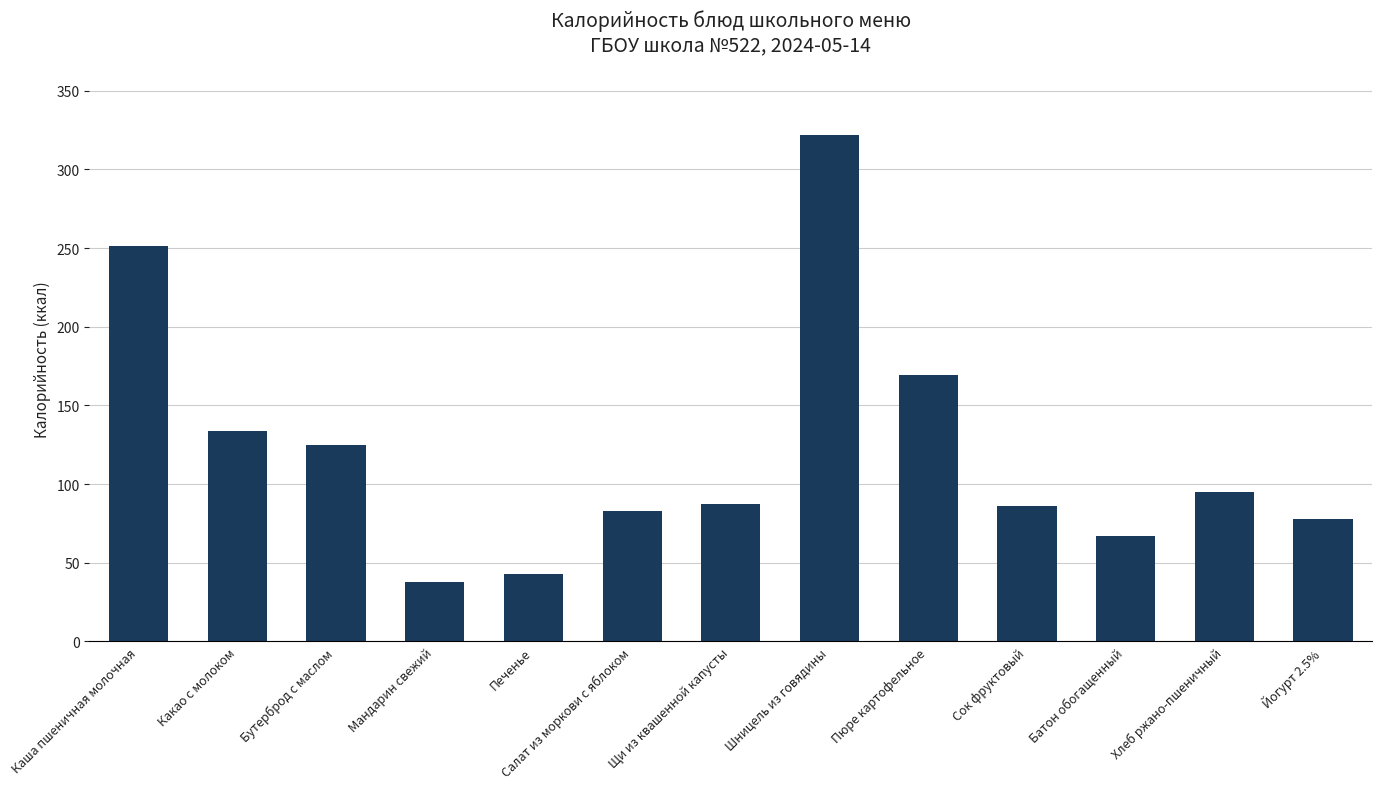

What is the difference between the maximum and minimum values?

284.0